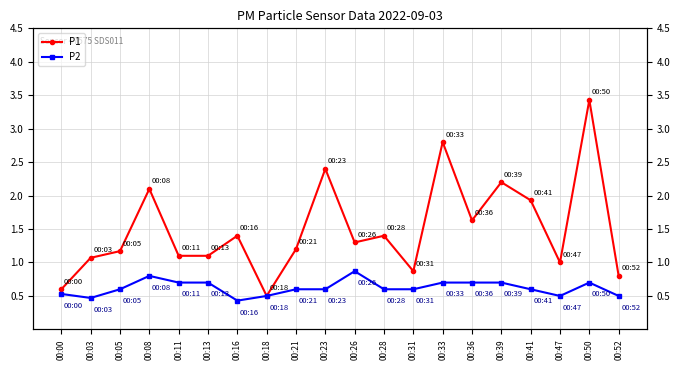

Reading left to right, extract all data points from this chart.

P1: 0.6	1.1	1.2	2.1	1.1	1.1	1.4	0.5	1.2	2.4	1.3	1.4	0.9	2.8	1.6	2.2	1.9	1.0	3.4	0.8
P2: 0.5	0.5	0.6	0.8	0.7	0.7	0.4	0.5	0.6	0.6	0.9	0.6	0.6	0.7	0.7	0.7	0.6	0.5	0.7	0.5